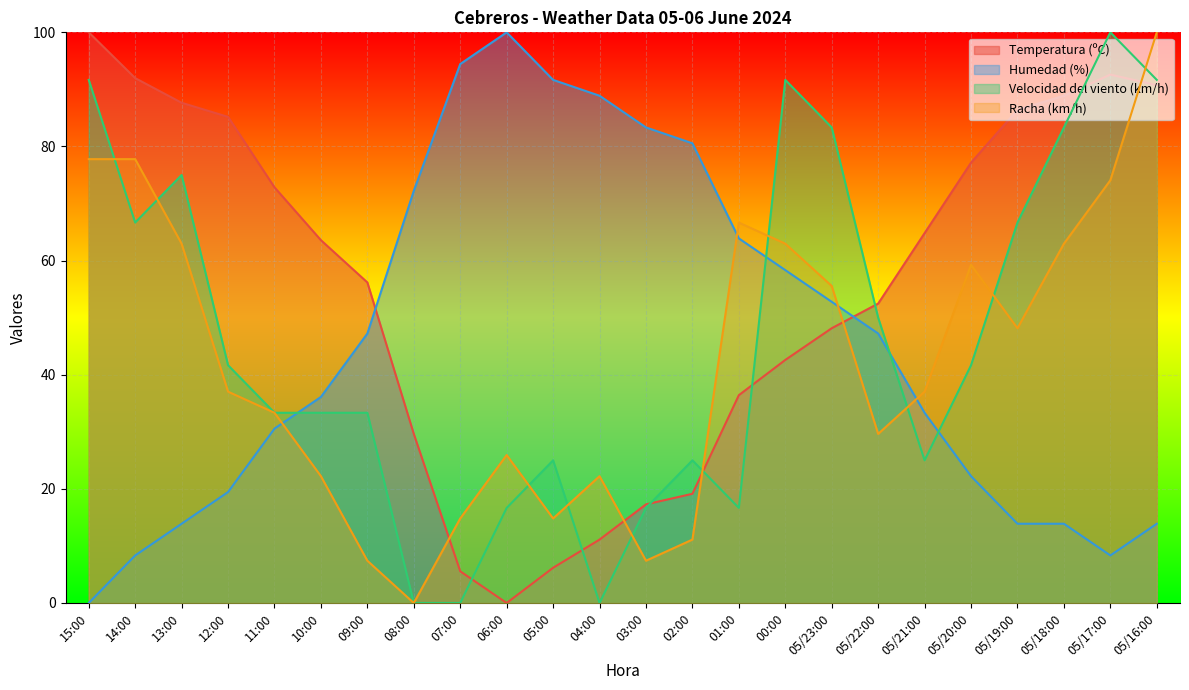

Which series has the largest range (max minus min)?

Temperatura (ºC)